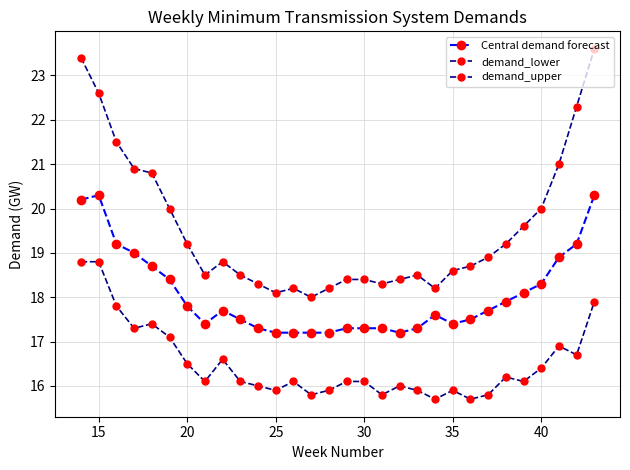

Reading left to right, extract all data points from this chart.

Central demand forecast: 20.2	20.3	19.2	19.0	18.7	18.4	17.8	17.4	17.7	17.5	17.3	17.2	17.2	17.2	17.2	17.3	17.3	17.3	17.2	17.3	17.6	17.4	17.5	17.7	17.9	18.1	18.3	18.9	19.2	20.3
demand_lower: 18.8	18.8	17.8	17.3	17.4	17.1	16.5	16.1	16.6	16.1	16.0	15.9	16.1	15.8	15.9	16.1	16.1	15.8	16.0	15.9	15.7	15.9	15.7	15.8	16.2	16.1	16.4	16.9	16.7	17.9
demand_upper: 23.4	22.6	21.5	20.9	20.8	20.0	19.2	18.5	18.8	18.5	18.3	18.1	18.2	18.0	18.2	18.4	18.4	18.3	18.4	18.5	18.2	18.6	18.7	18.9	19.2	19.6	20.0	21.0	22.3	23.6